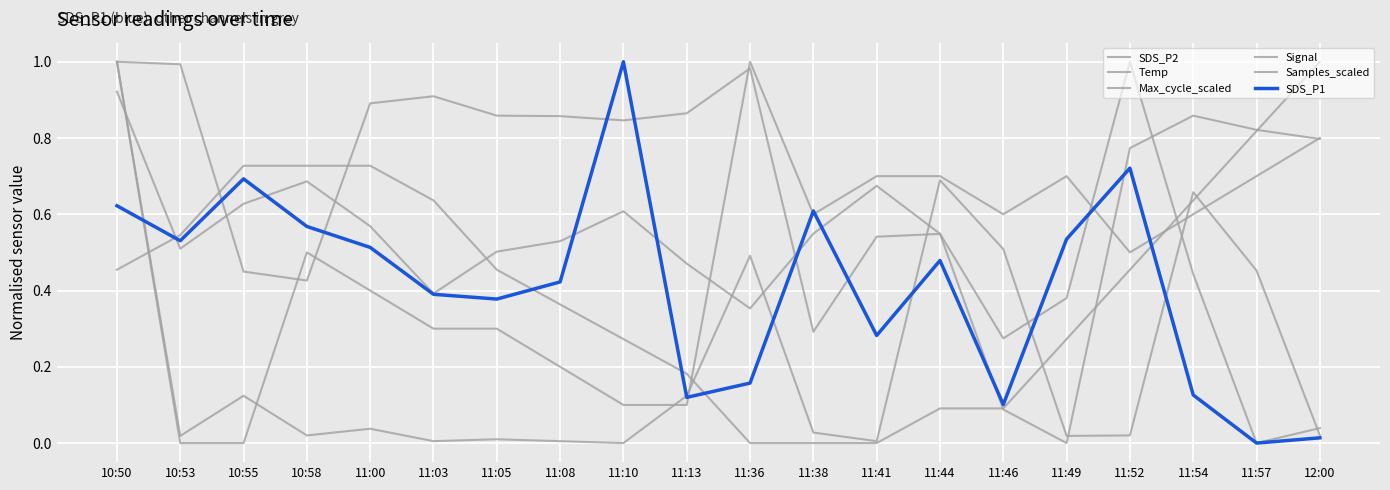

Between 11:05 and 11:49, which series saw the biggest shift?

Samples_scaled